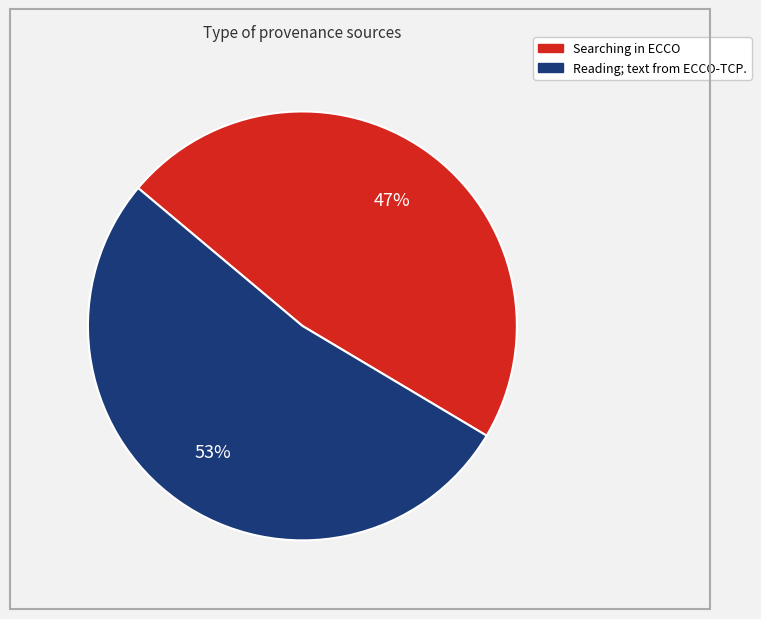

To the nearest percent, what is the average slice percentage?

50%